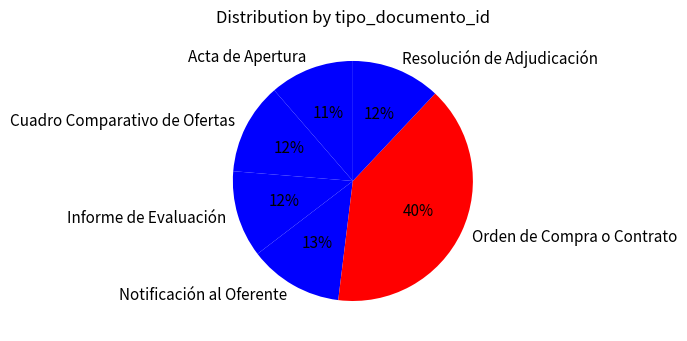

Approximately how many times larger is the value at Acta de Apertura compared to Cuadro Comparativo de Ofertas?

0.9